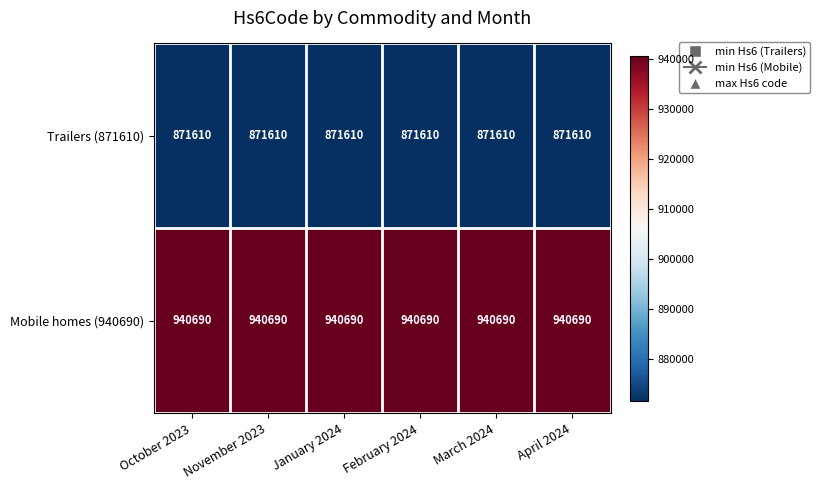

Rank the series by their maximum value, from highest to lowest.

Mobile homes (940690), Trailers (871610)